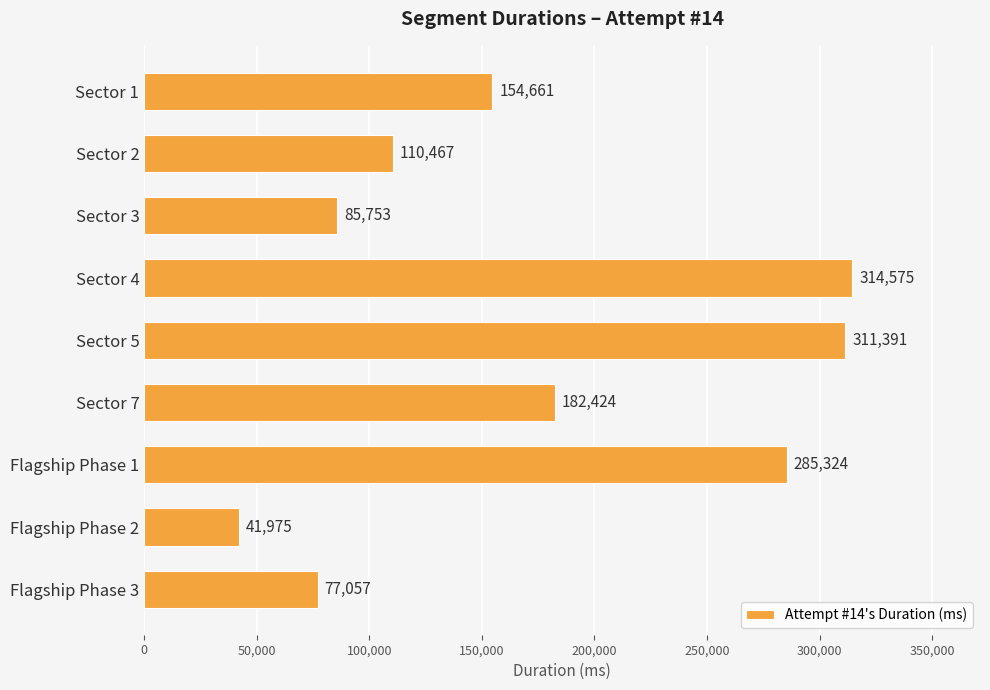

Is it true that the value at Sector 3 is 141030?

False